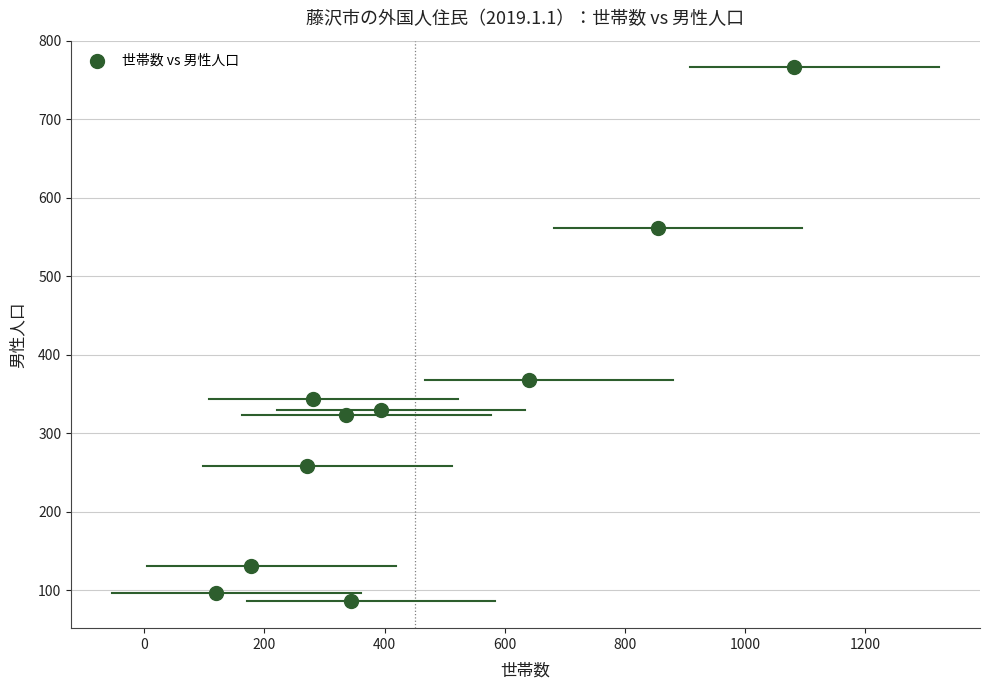

What is the range of X values (max minus min)?

962